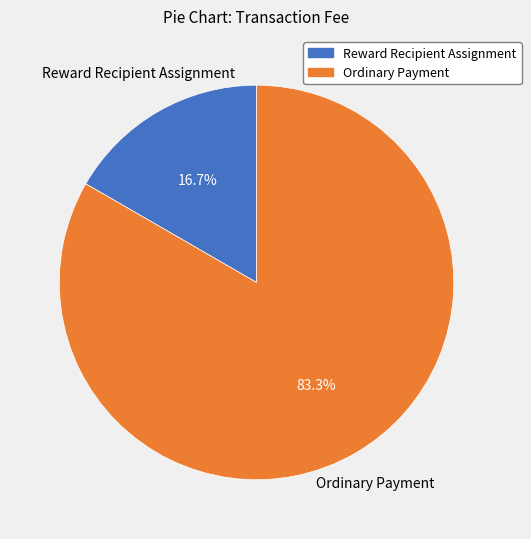

To the nearest percent, what portion does Reward Recipient Assignment represent?

17%